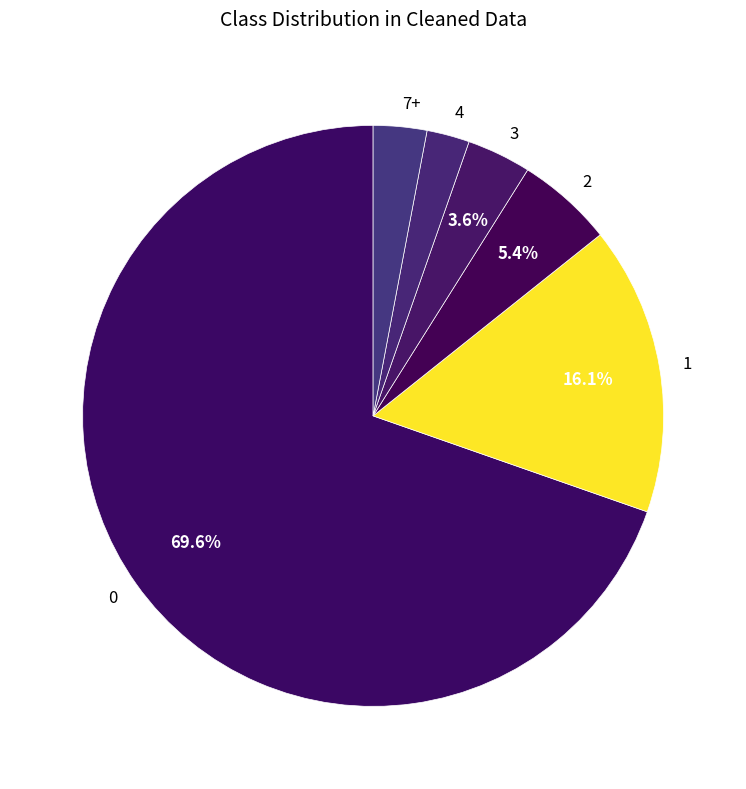

Approximately how many times larger is the value at 2 compared to 3?

1.5